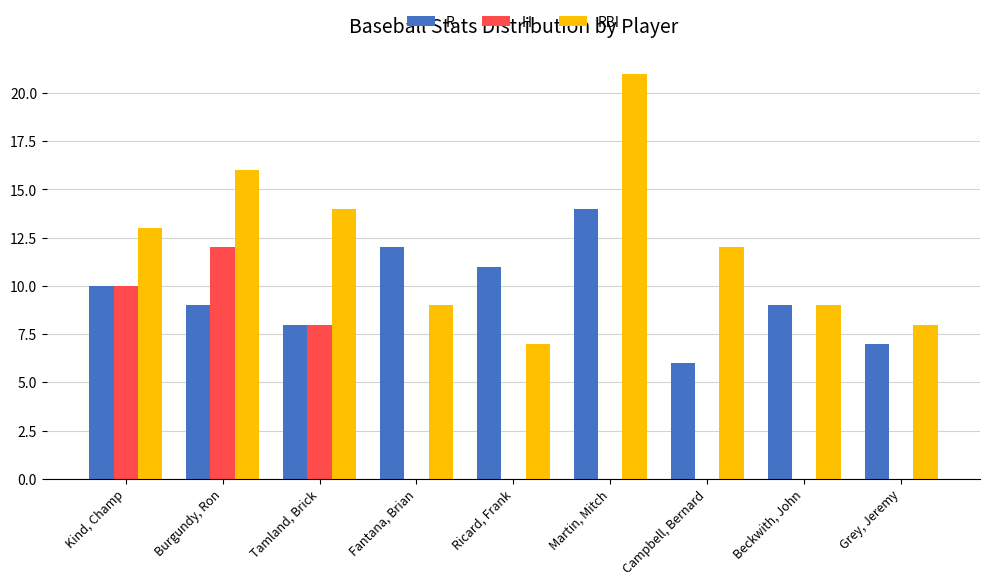

What are all the series names shown in the legend?

R, H, RBI